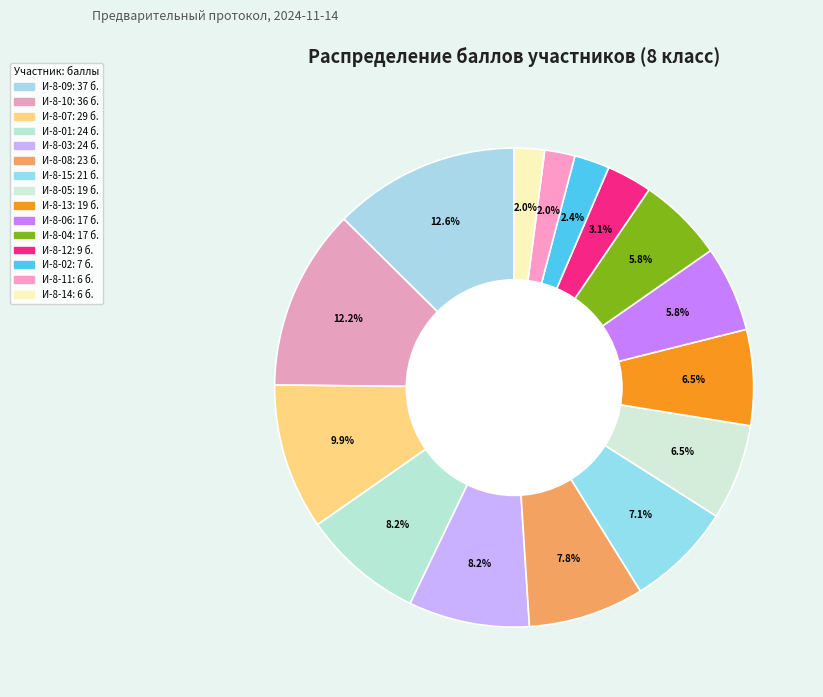

To the nearest percent, what is the difference between the largest and smallest slice percentages?

11%